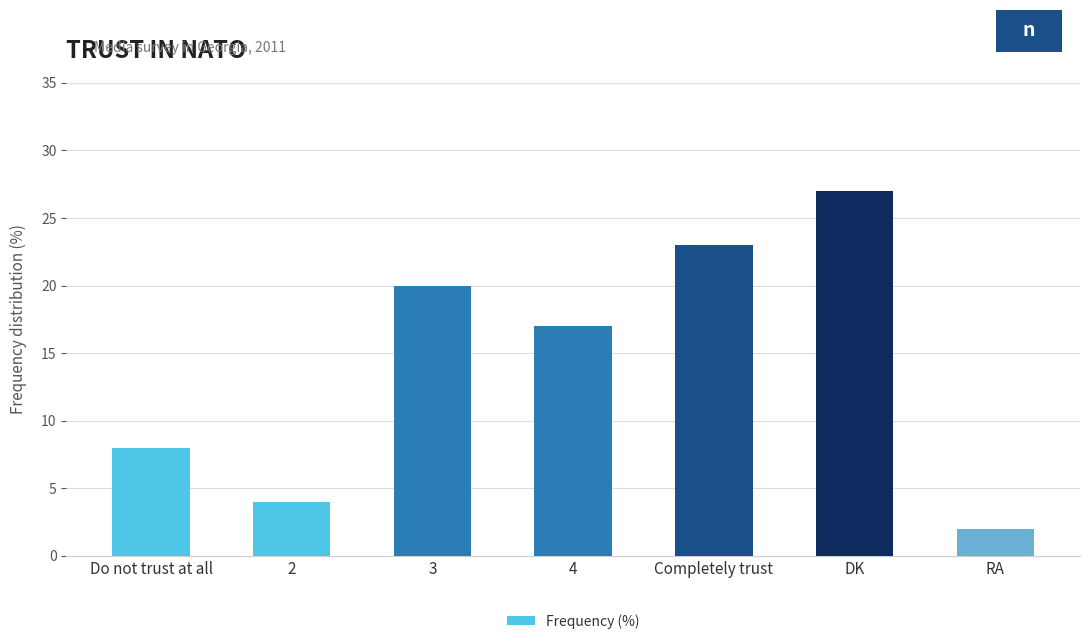

Reading left to right, list all the values displayed in this chart.

8	4	20	17	23	27	2